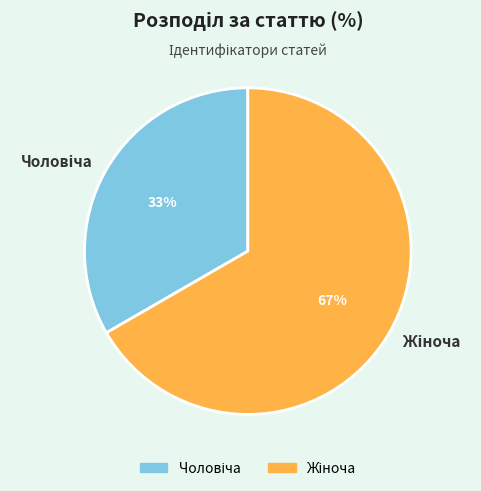

Is there a majority slice in this chart?

Yes